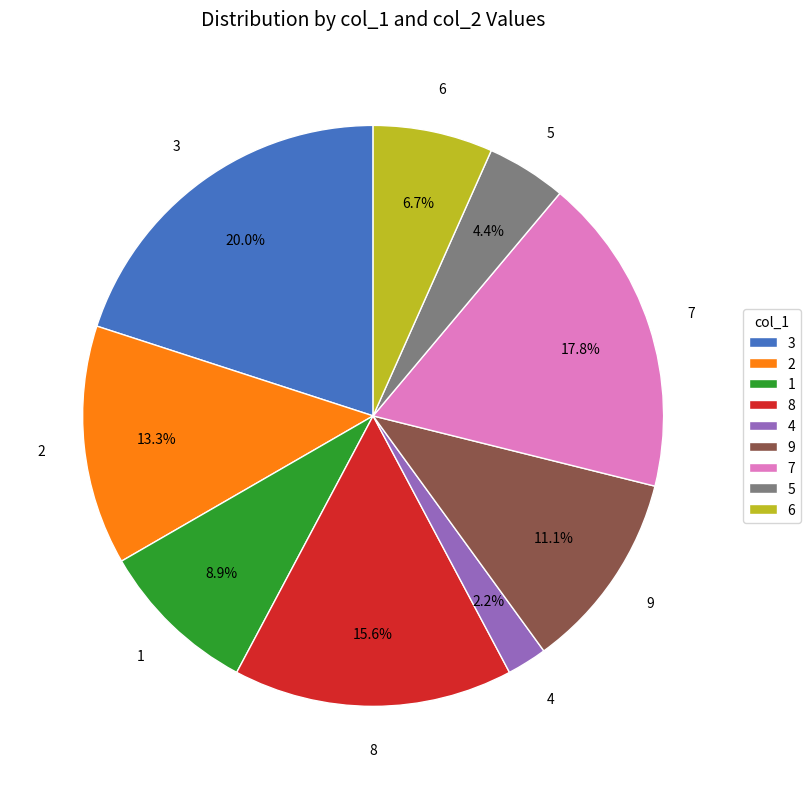

What is the largest slice in the pie chart?

3